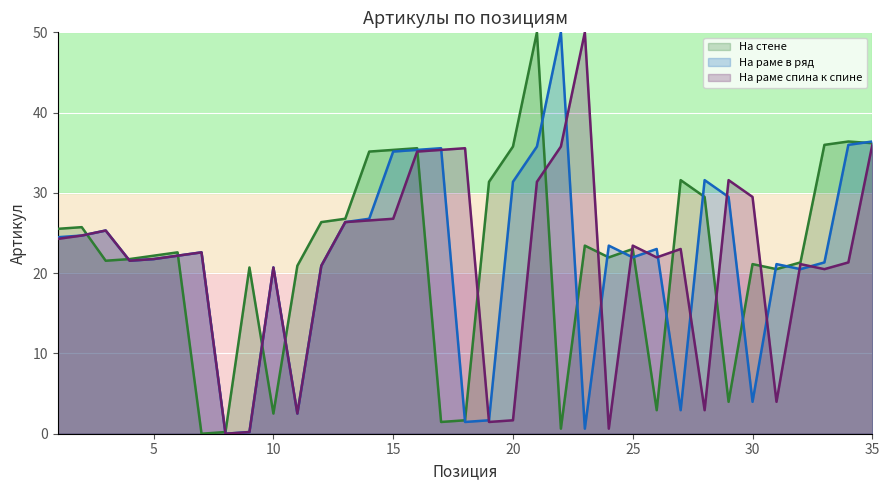

Which category has the lowest value across all series?

7